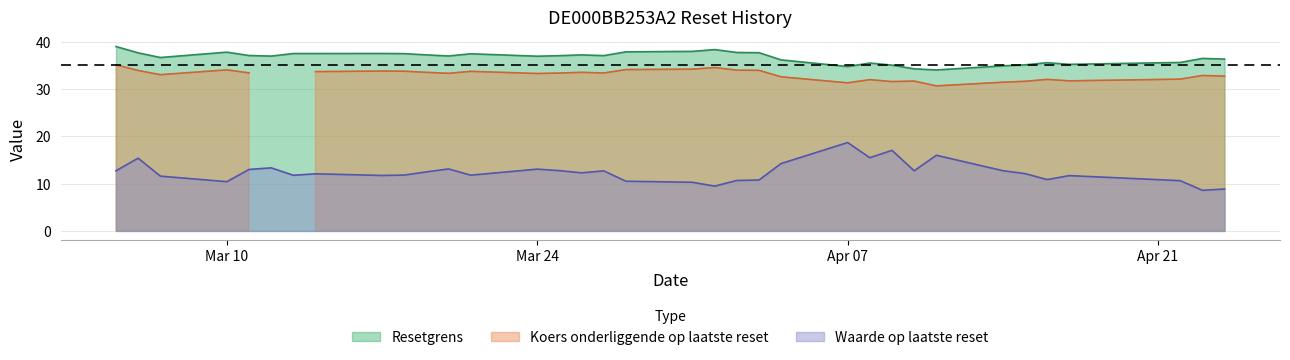

How many data points does each series have?

35